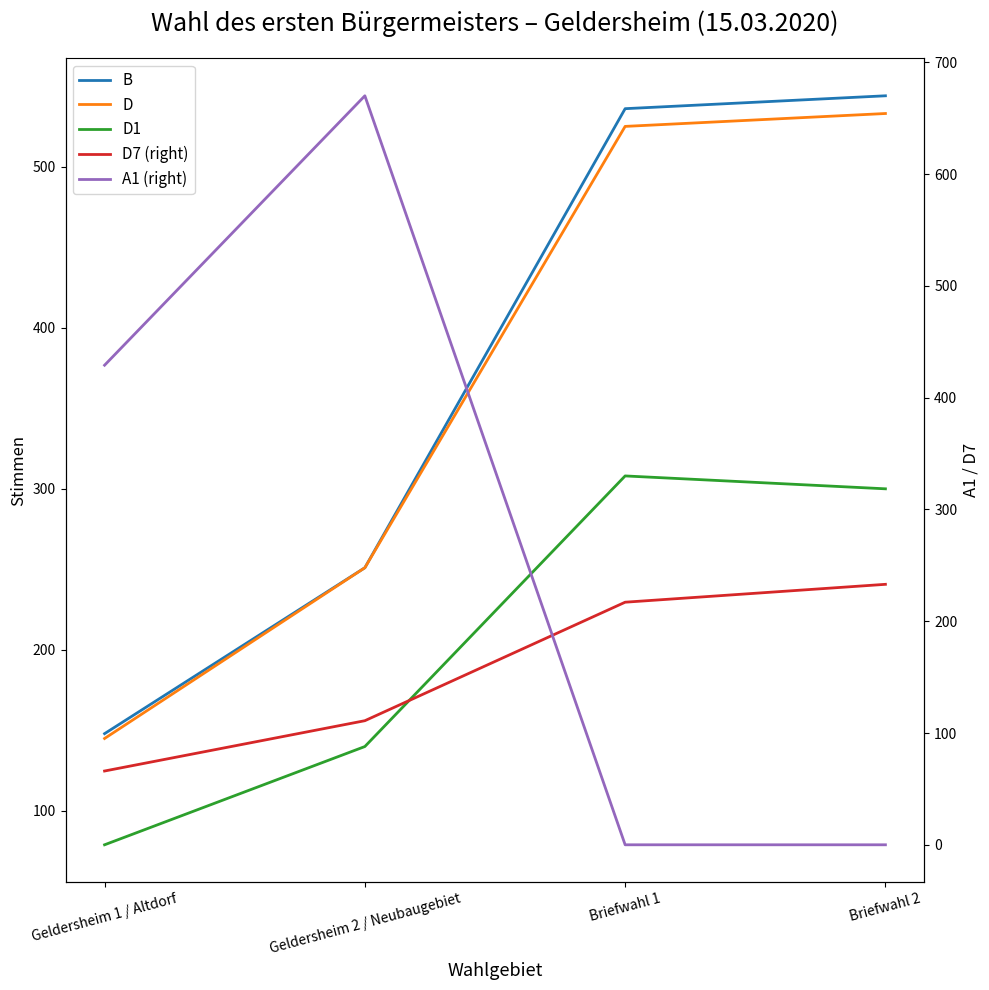

Which category has the highest value across all series?

Geldersheim 2 / Neubaugebiet